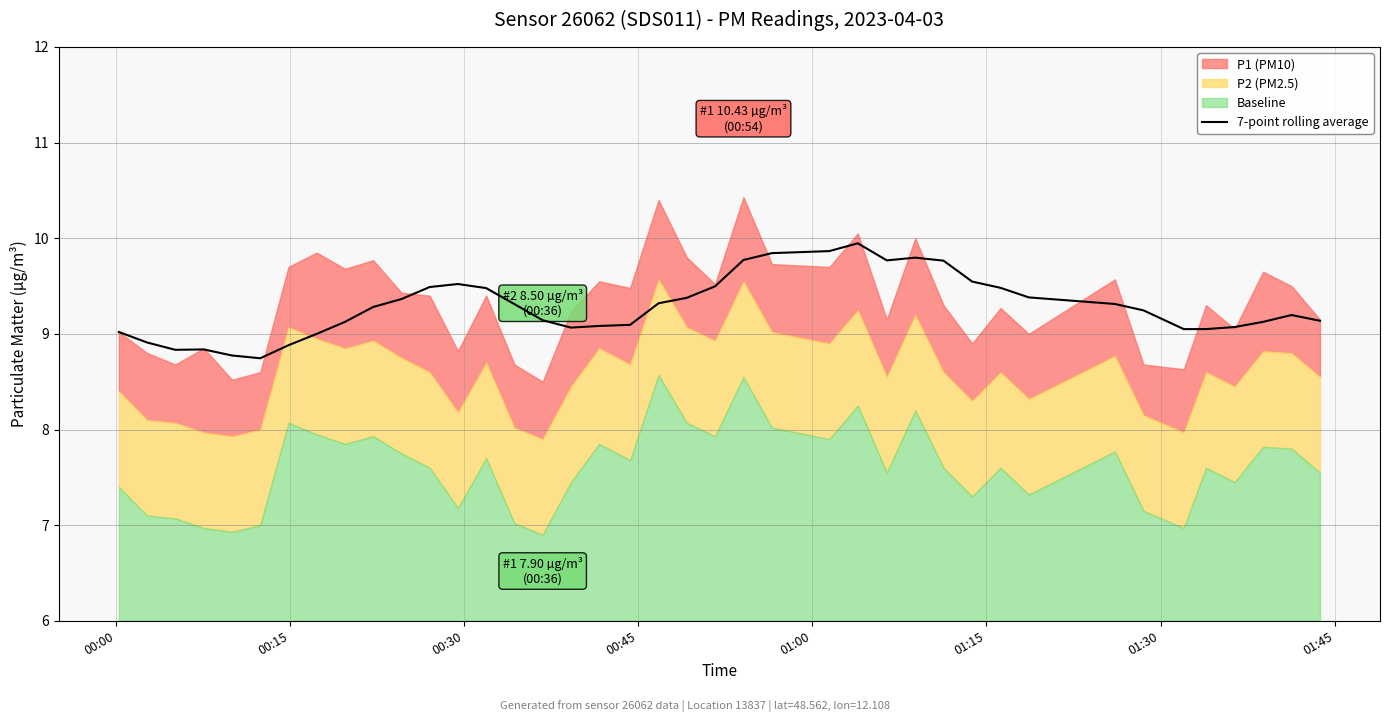

What is the highest value of the 7-point rolling average series?

9.9